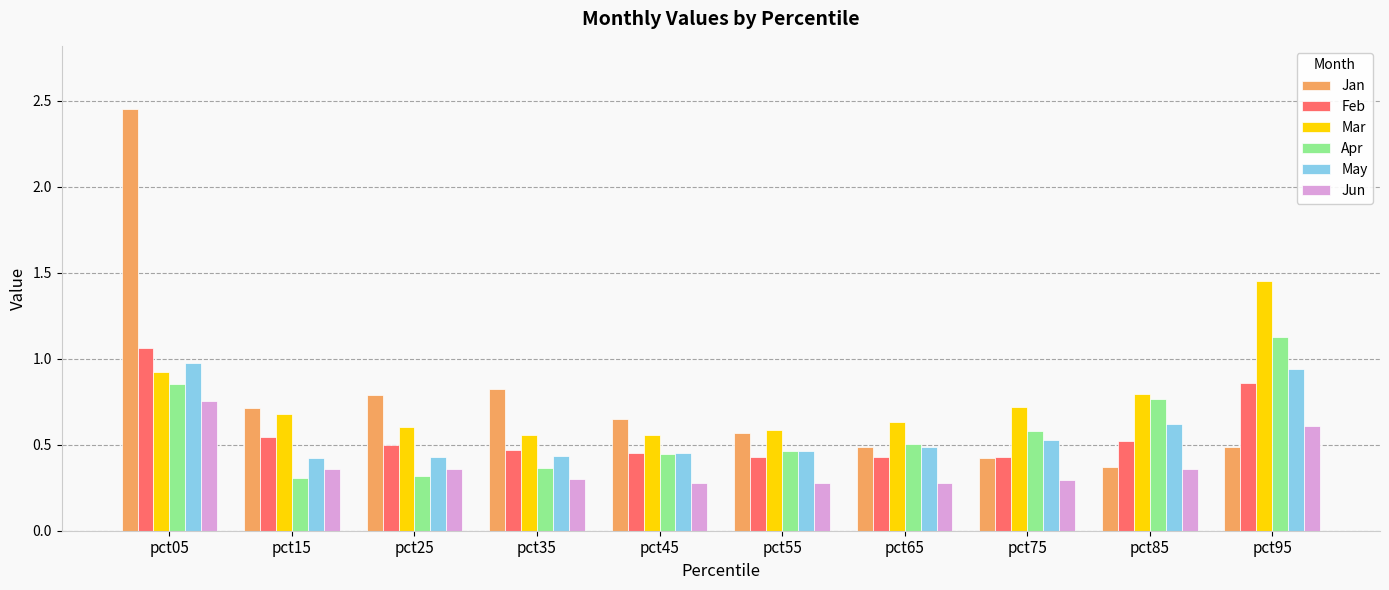

The Mar series shows 0.9 at pct55. True or false?

False